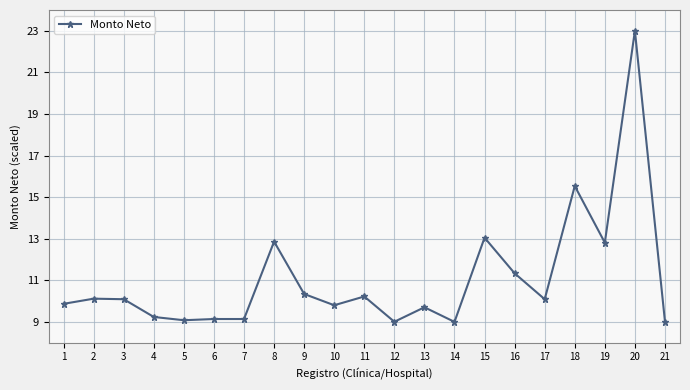

At which label is the value closest to 16?

18